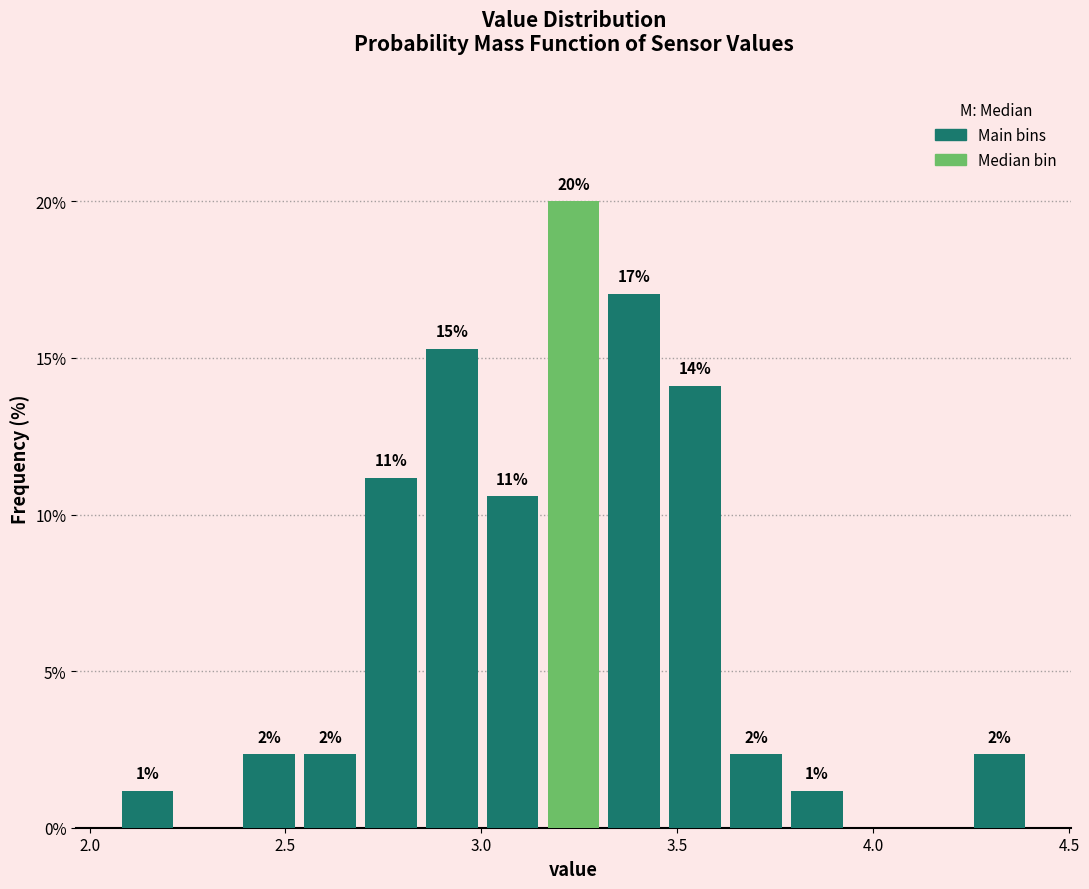

Read against the x-axis, roughly where is the centre of the tallest bar?

3.25